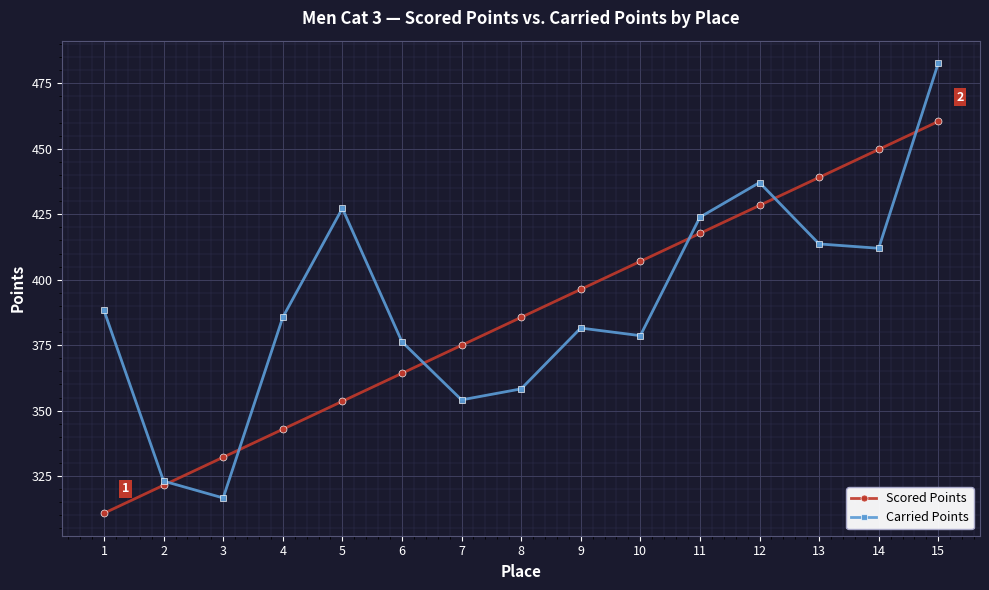

List the labels in order of Carried Points value, smallest first.

3, 2, 7, 8, 6, 10, 9, 4, 1, 14, 13, 11, 5, 12, 15